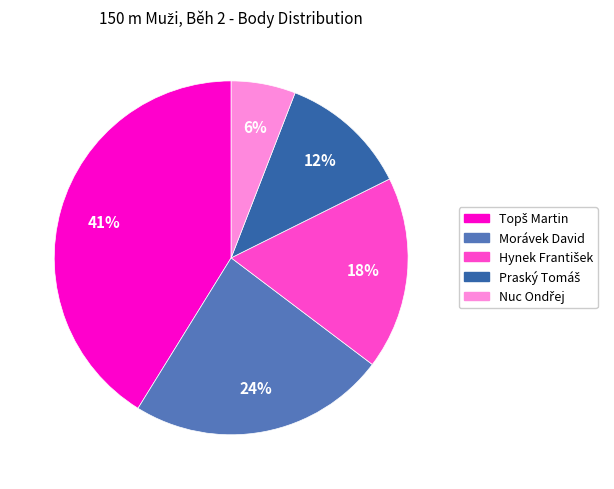

What percentage is the Morávek David slice, to the nearest percent?

24%